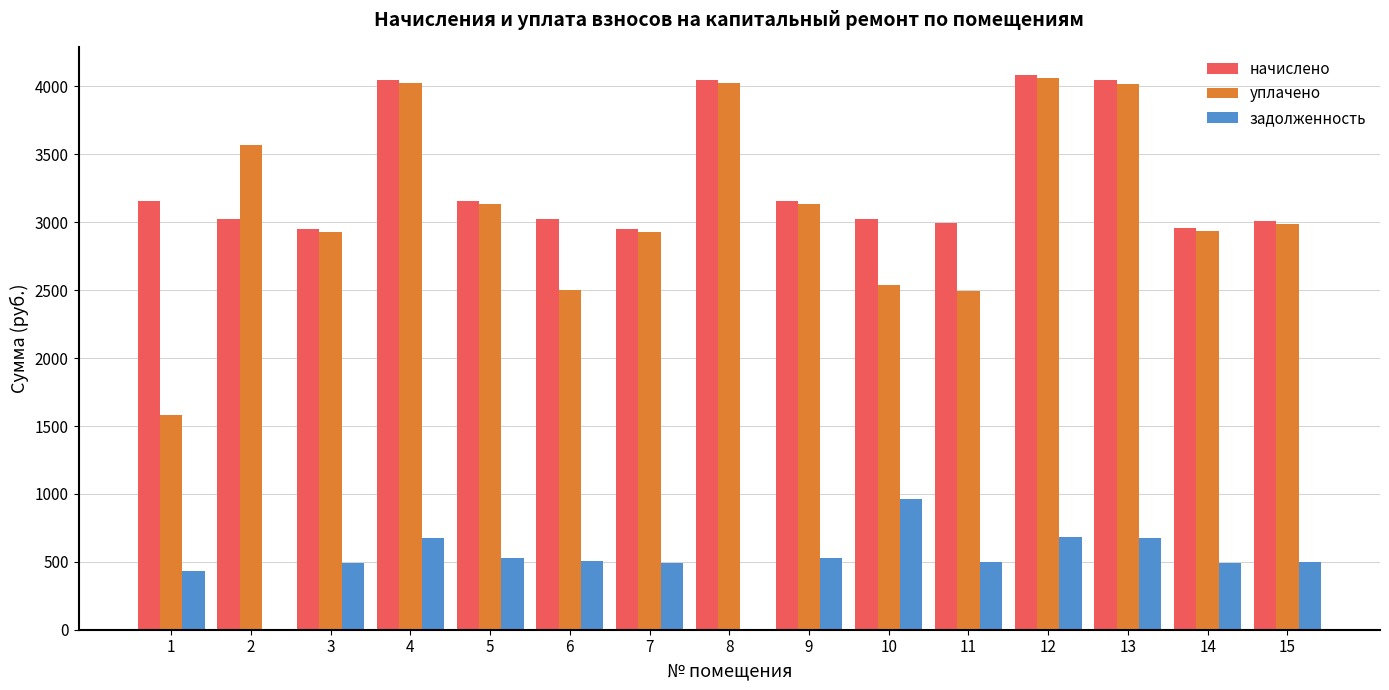

What is the total value across all series at 1?

5171.9